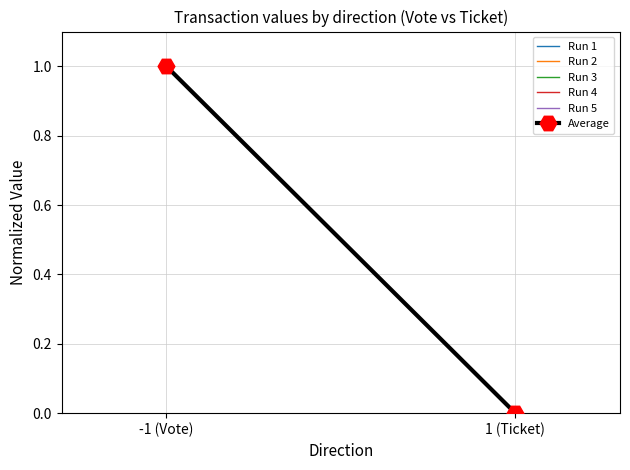

Reading right to left, list all the values displayed in this chart.

Run 1: 0	1
Run 2: 0	1
Run 3: 0	1
Run 4: 0	1
Run 5: 0	1
Average: 0	1